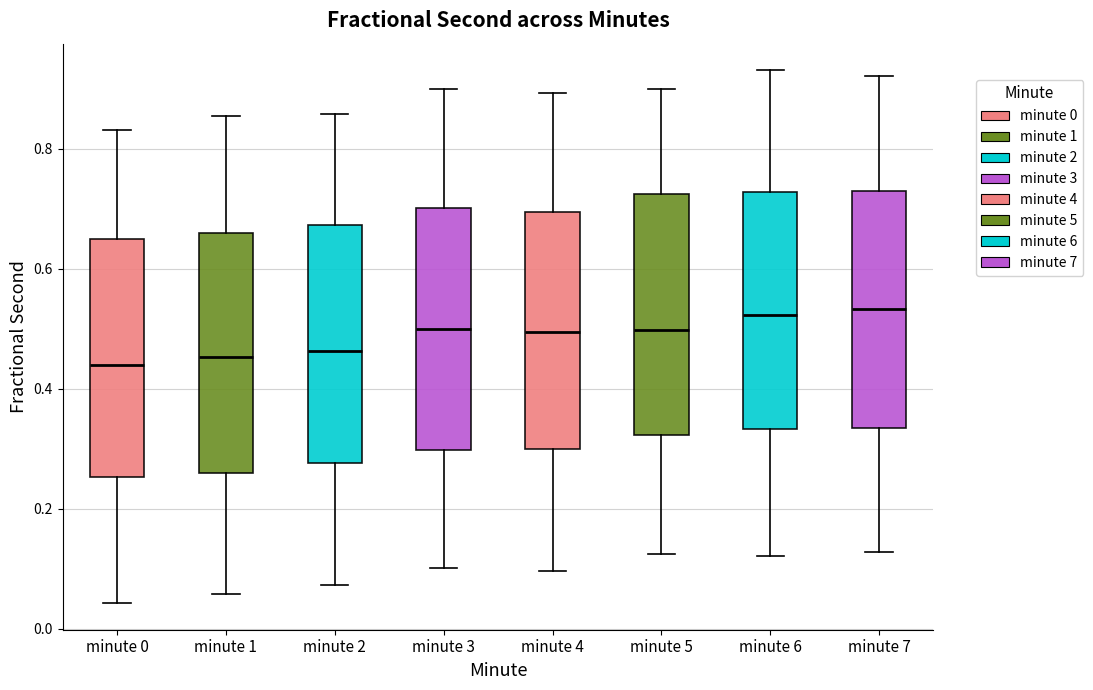

Where does the lower whisker of the box for minute 0 end on the y-axis? The values are not printed on the chart, so give them approximately, as read against the axis.

0.04